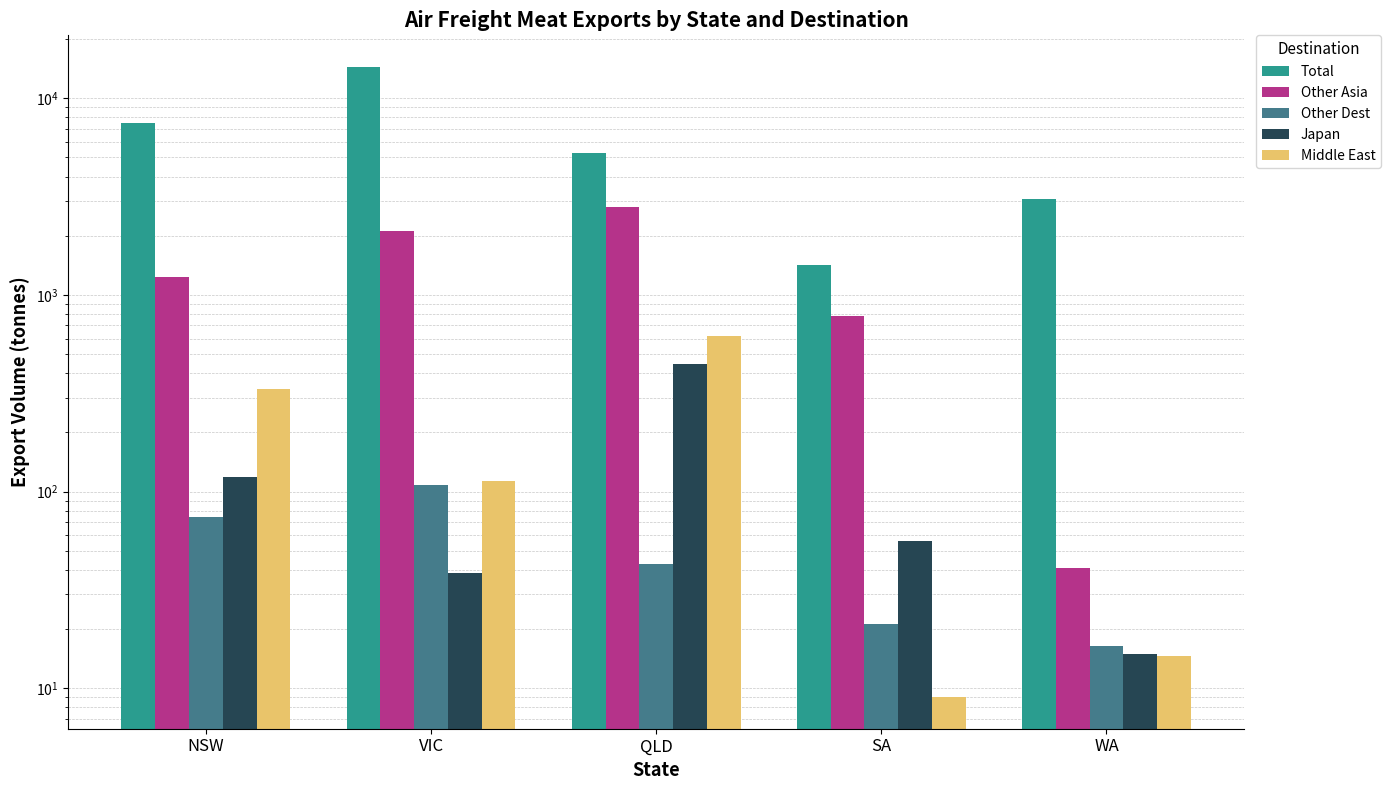

What position from the left is QLD?

3